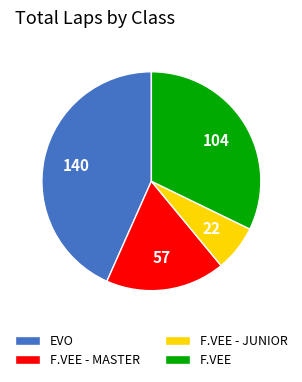

Combined, do F.VEE - MASTER and F.VEE - JUNIOR account for over 50%?

No